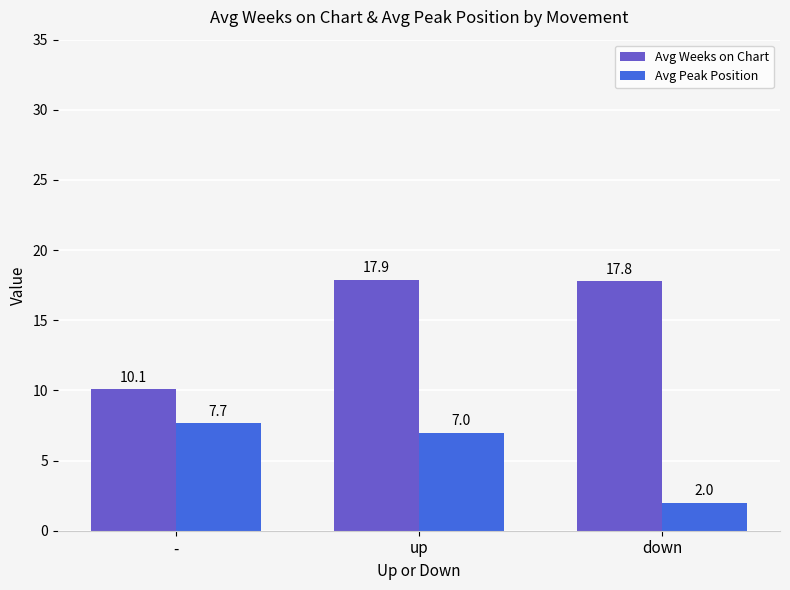

Where is Avg Weeks on Chart nearest to the value 14?

down